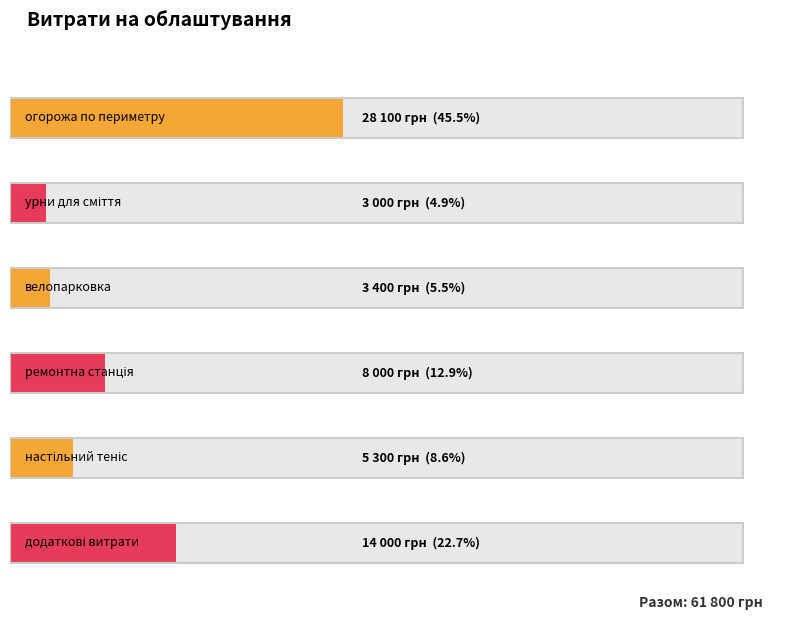

Approximately how many times larger is the value at ремонтна станція compared to настільний теніс?

1.5